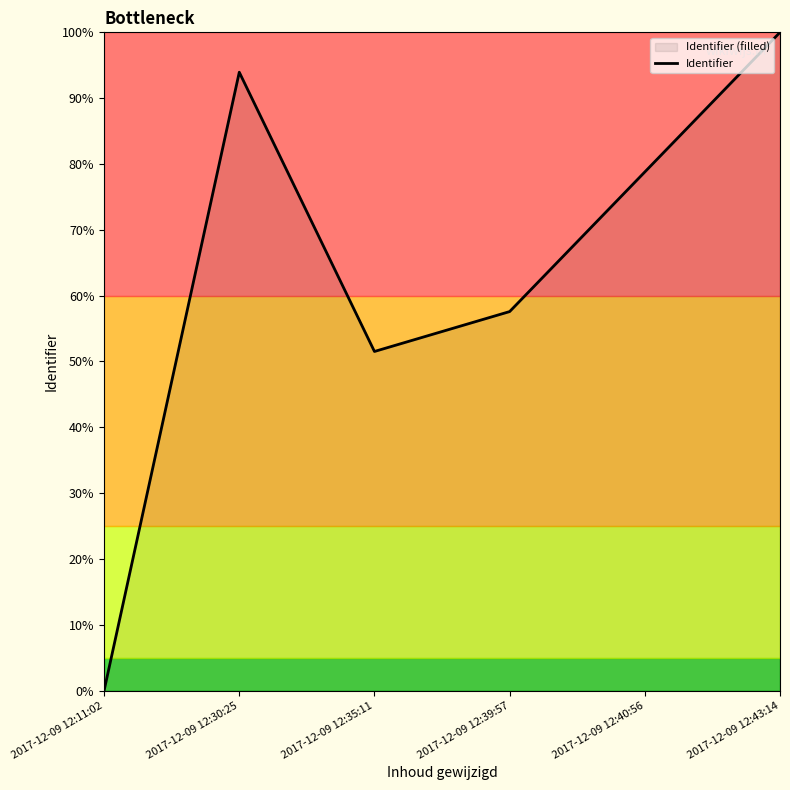

Rank the categories by value from lowest to highest.

2017-12-09 12:11:02, 2017-12-09 12:35:11, 2017-12-09 12:39:57, 2017-12-09 12:40:56, 2017-12-09 12:30:25, 2017-12-09 12:43:14